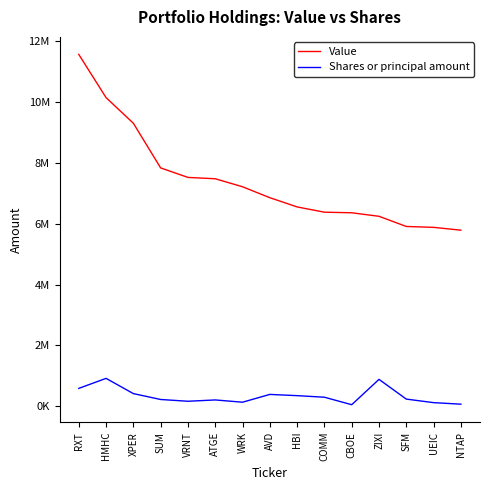

Which series has the largest range (max minus min)?

Value